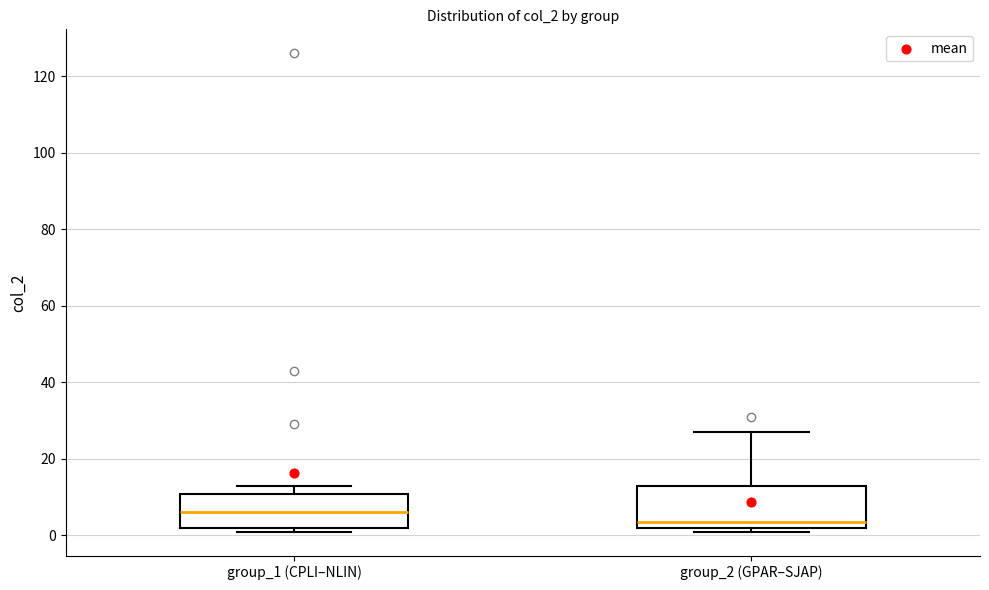

Reading left to right, transcribe this box plot: for each box, give where its median line is, the range the box spans, and where its two whiskers end, as read against the y-axis. The values are not printed on the chart, so give them approximately, as read against the axis.

group_1 (CPLI–NLIN): median 6, box 2 to 10, whiskers 2 (just below the box's lower edge) to 14
group_2 (GPAR–SJAP): median 4, box 2 to 14, whiskers 2 (just below the box's lower edge) to 28